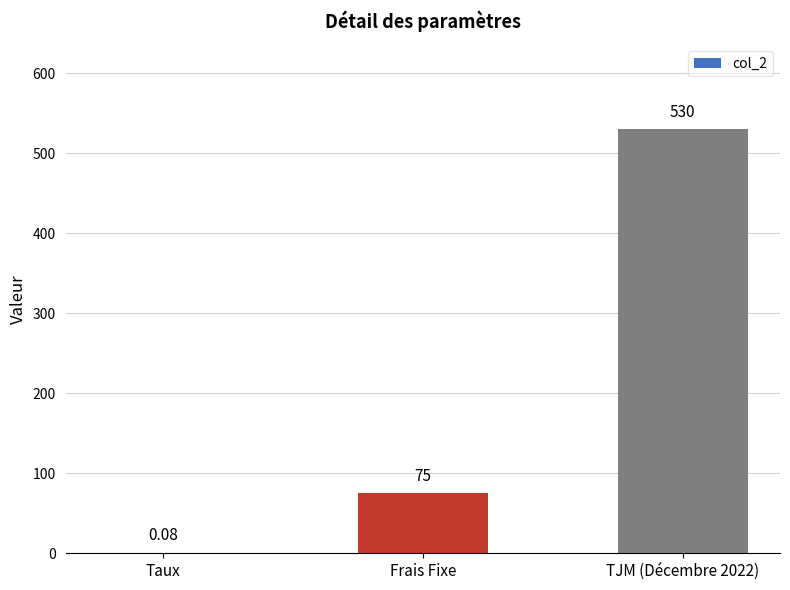

Which has a higher value, Taux or TJM (Décembre 2022)?

TJM (Décembre 2022)